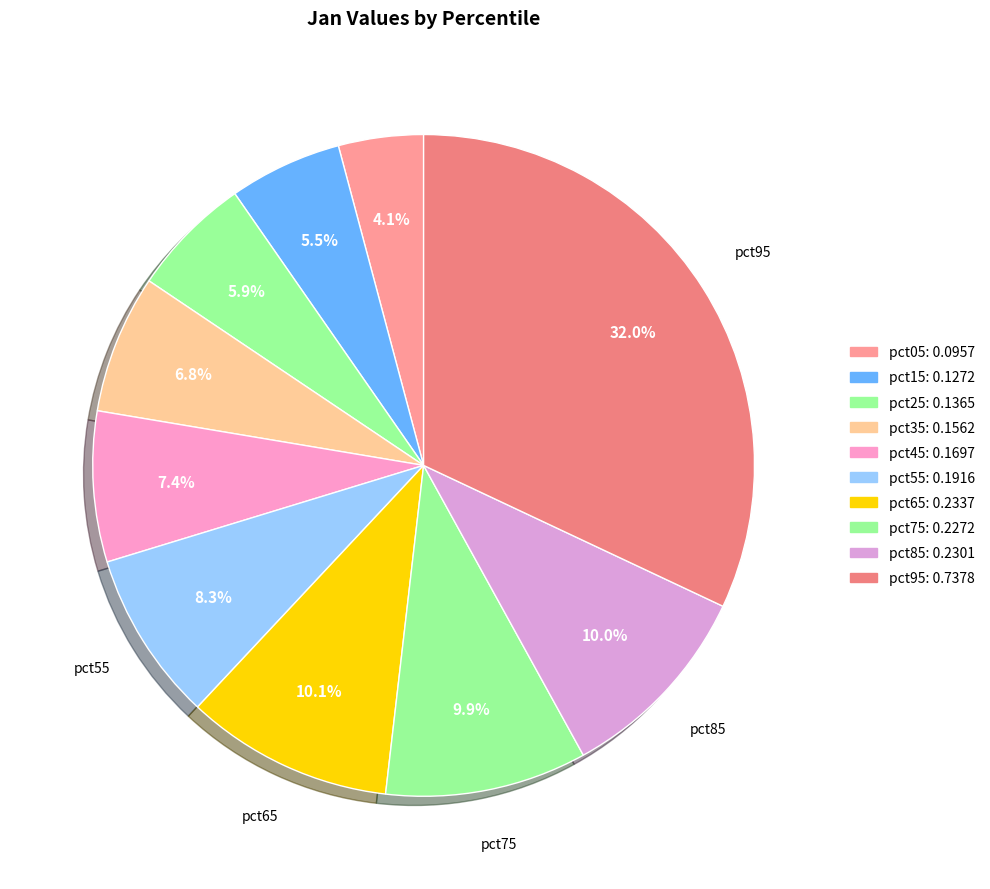

What is the smallest slice in the pie chart?

pct05